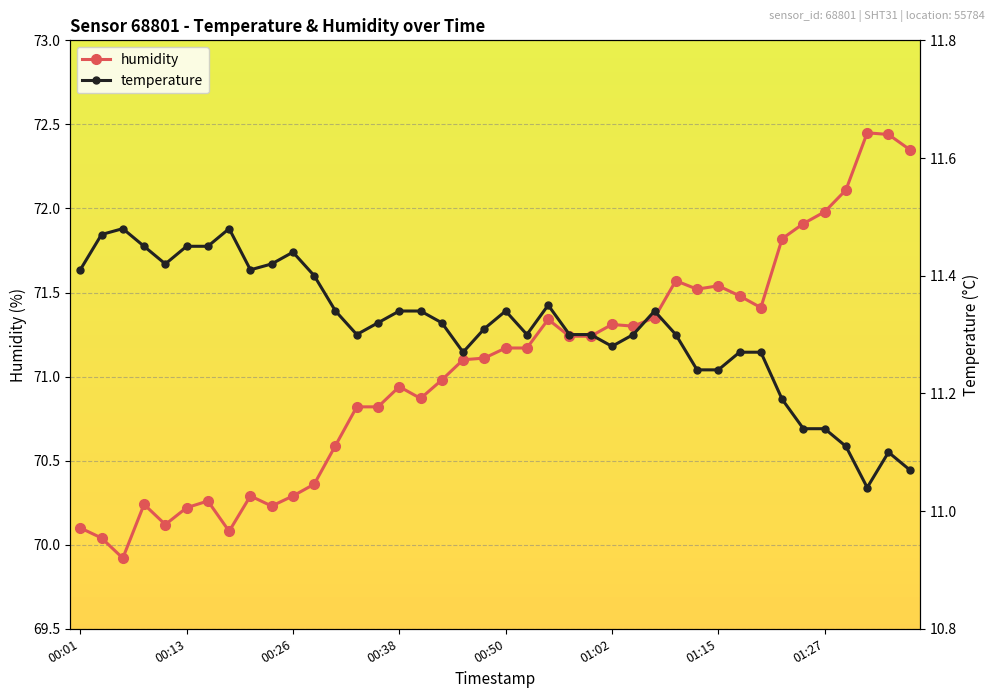

What are all the series names shown in the legend?

humidity, temperature